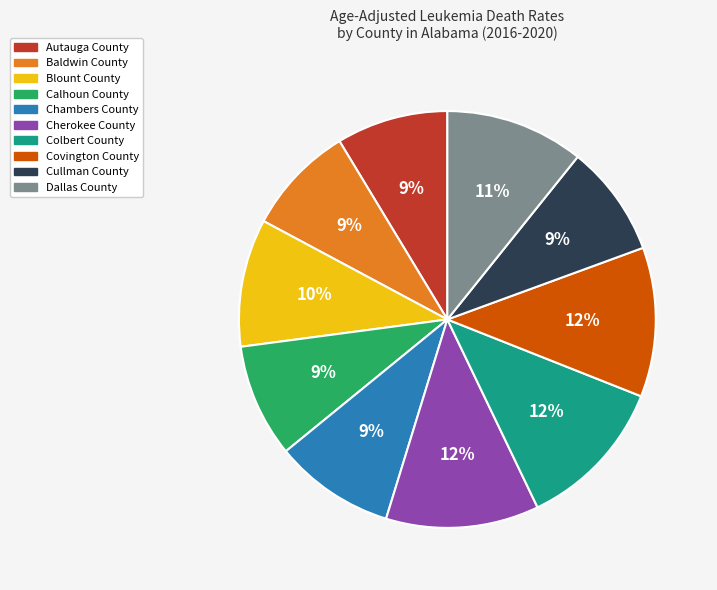

What is the ratio of the value at Chambers County to the value at Cherokee County?

0.8